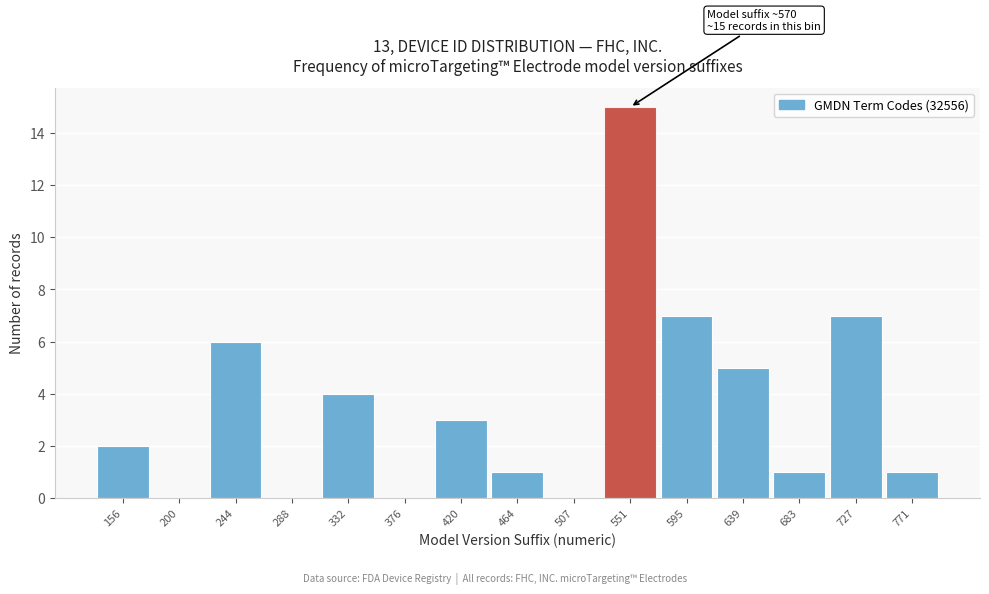

Over which range of the x-axis is the bar tallest?

530 to 575